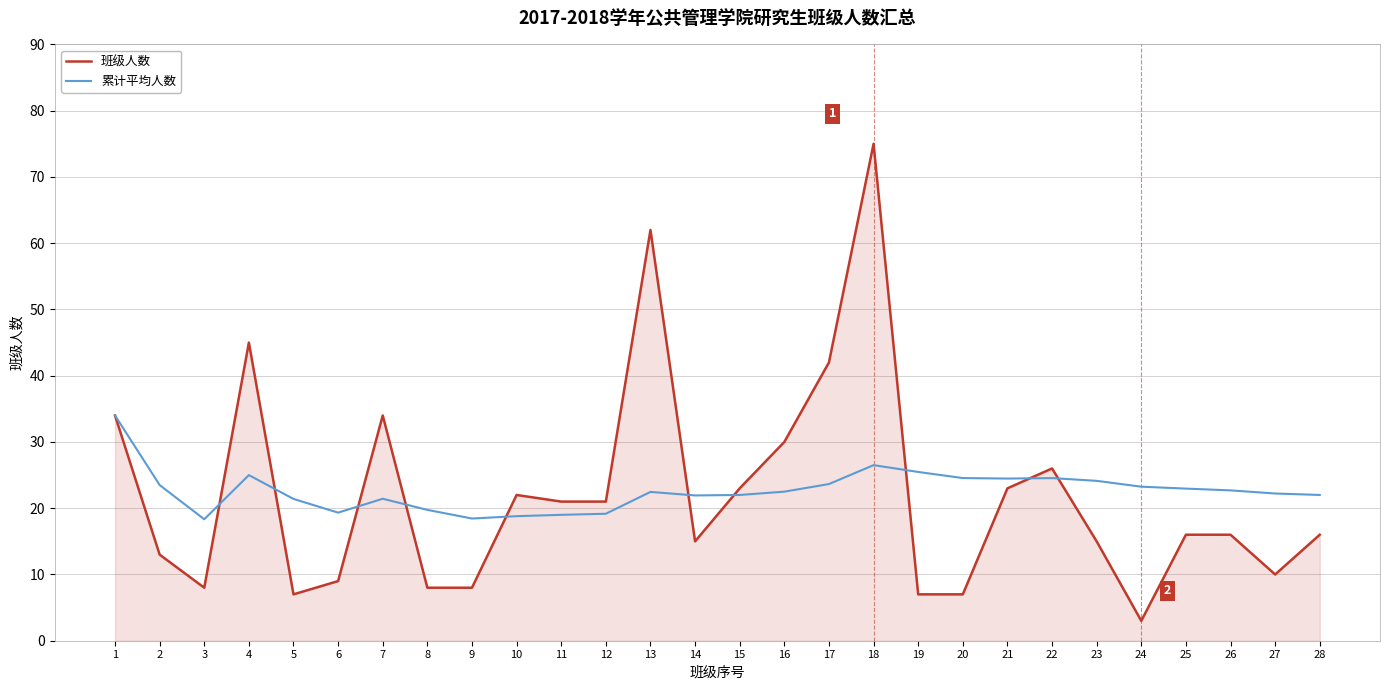

After their last crossing, which series has the higher values: 累计平均人数 or 班级人数?

累计平均人数